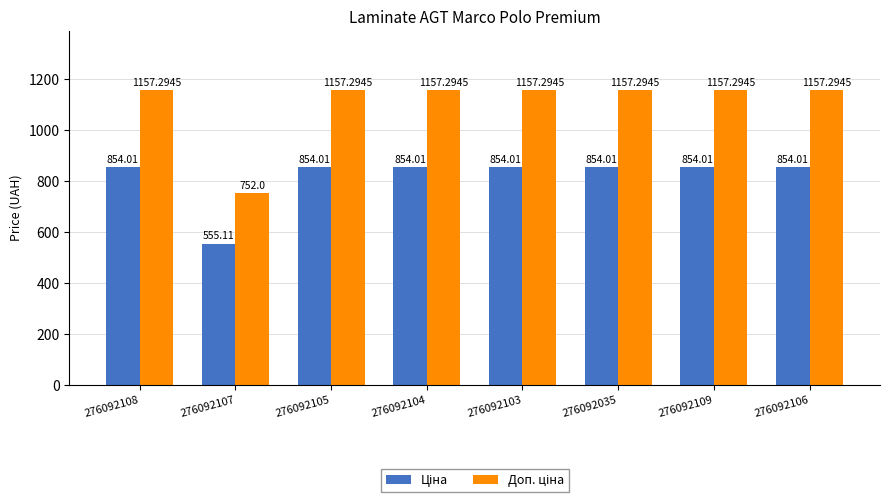

What is the total value across all series at 276092105?

2011.3